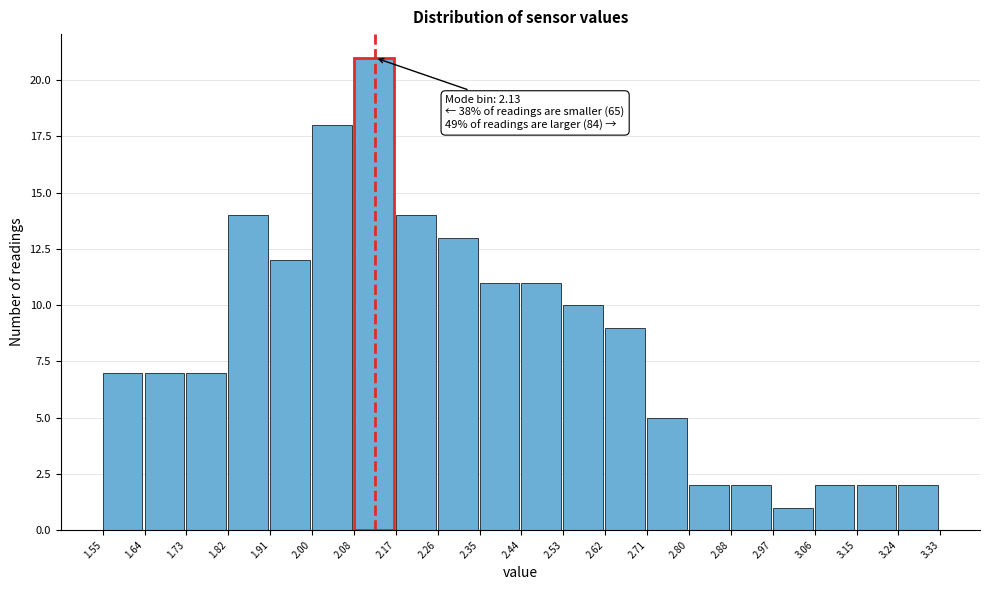

Over which range of the x-axis is the bar tallest?

2.08 to 2.17